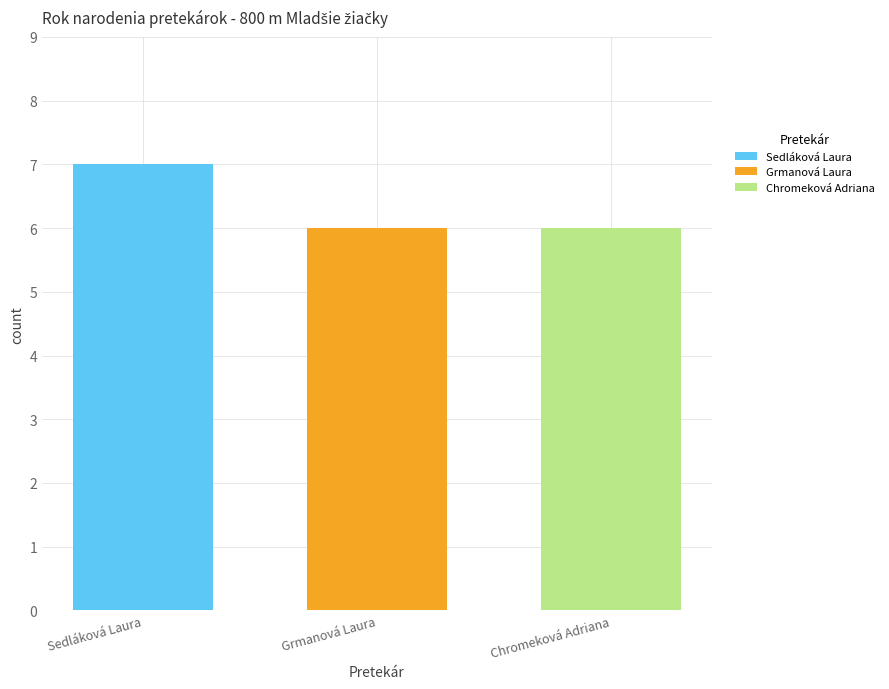

What is the approximate value of Chromeková Adriana at Grmanová Laura?

6